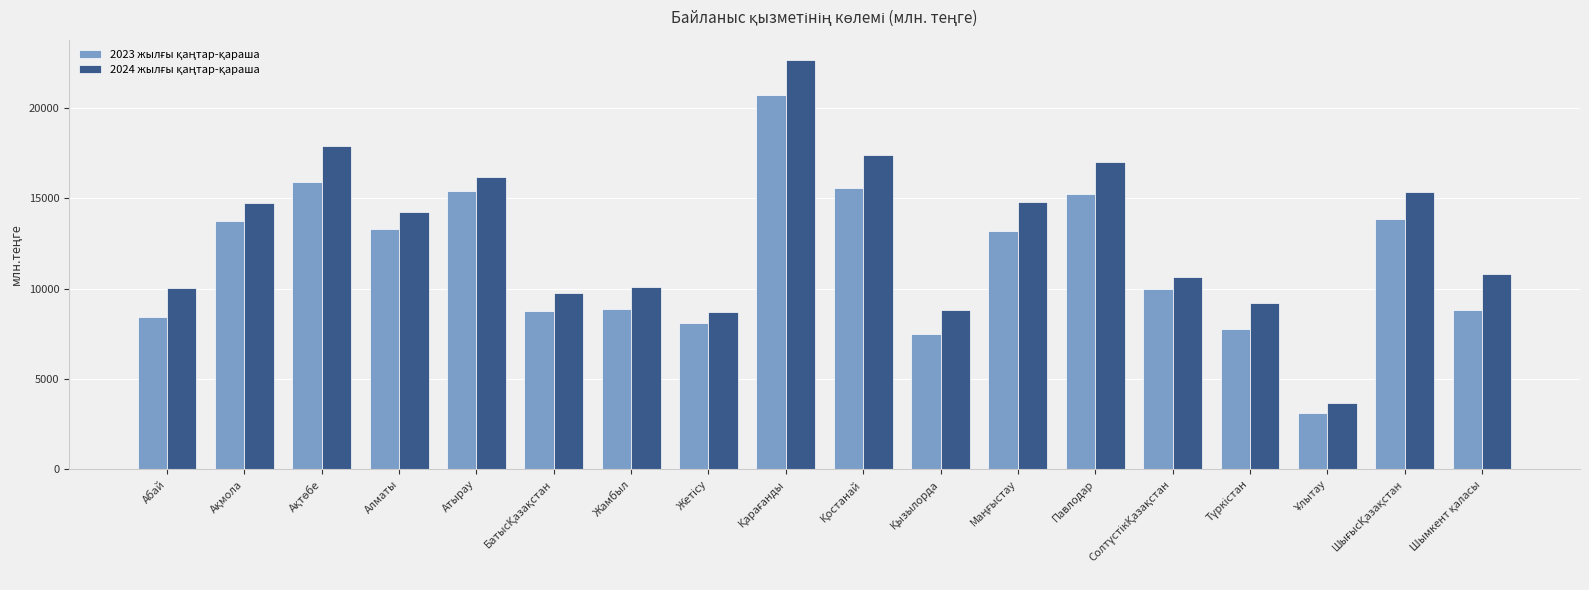

How many bars are there in each group?

2